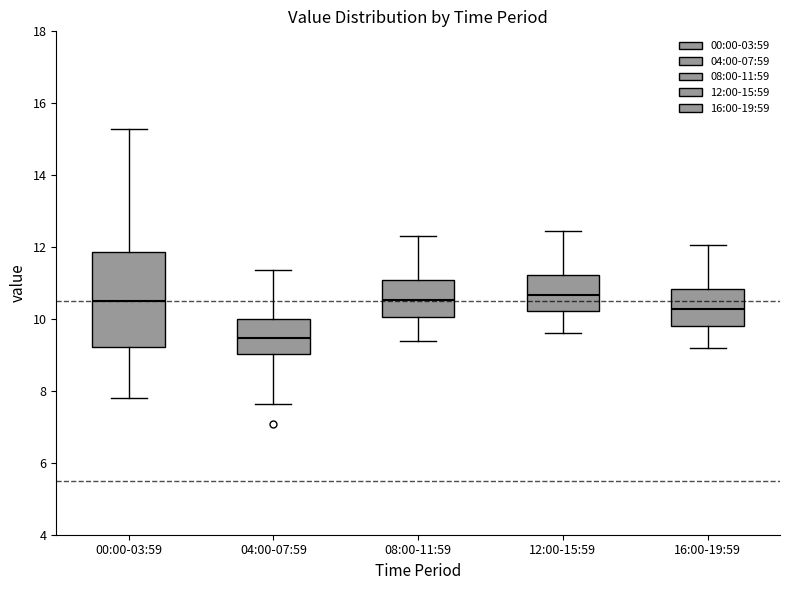

Comparing the boxes themselves (not the whiskers), which one is the tallest?

00:00-03:59